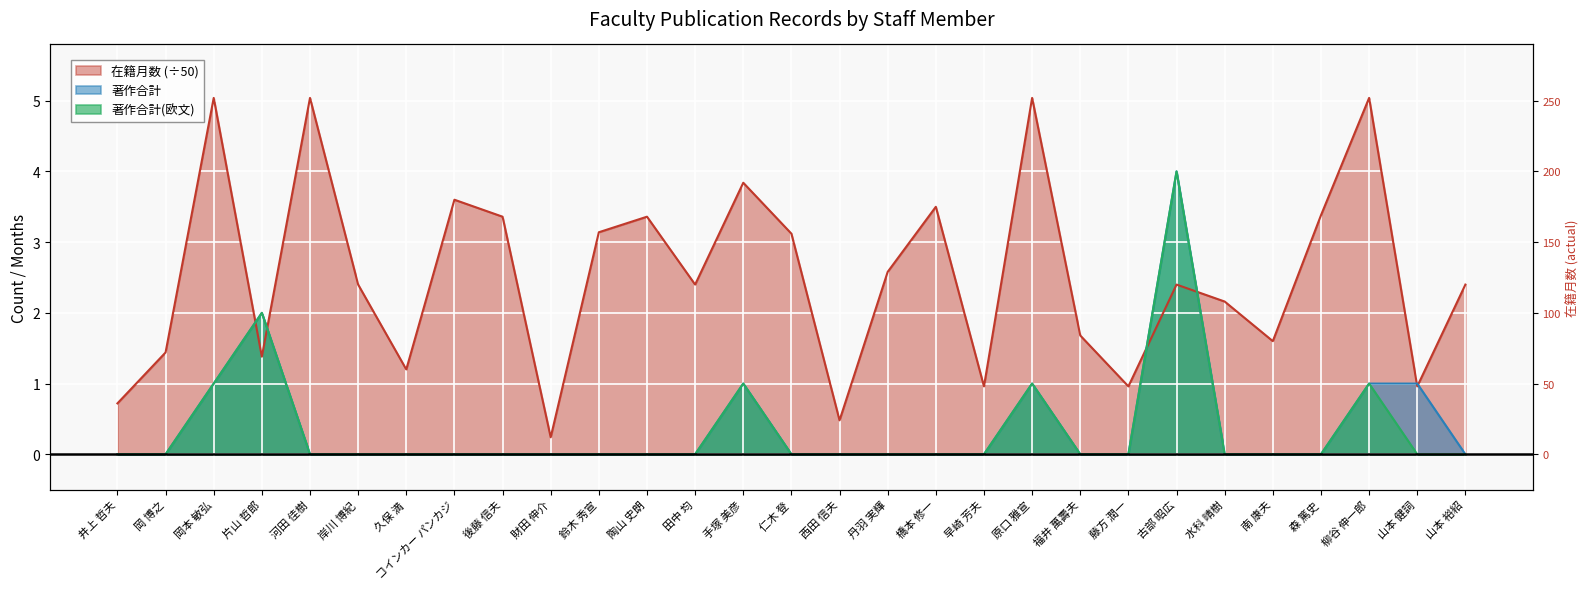

Where is the first local minimum for 在籍月数?

片山 哲郎